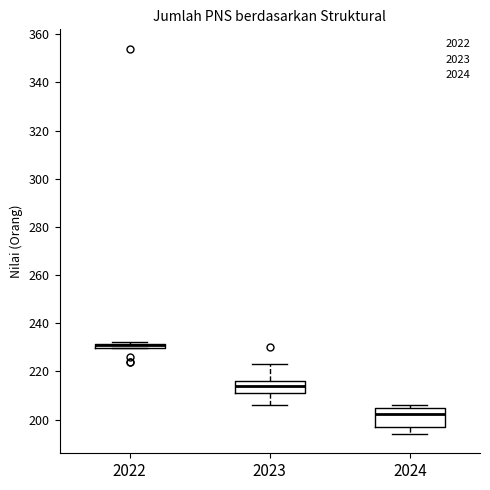

Where does the lower whisker of the box at x = 2024 end on the y-axis? The values are not printed on the chart, so give them approximately, as read against the axis.

194